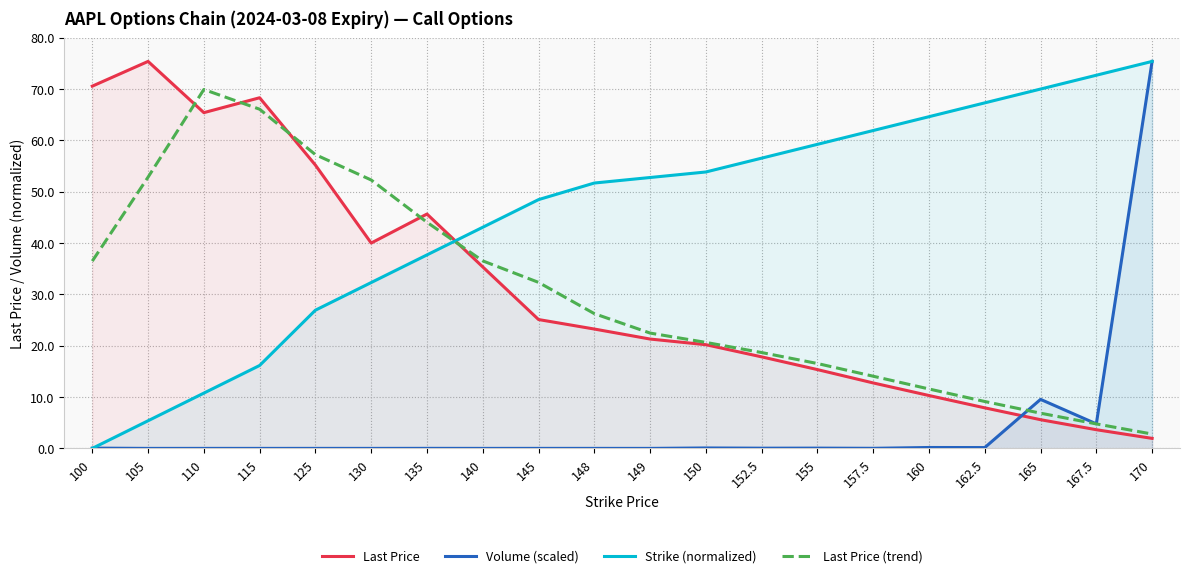

True or false: Volume (scaled) has more than 2 points higher than both neighbors.

True